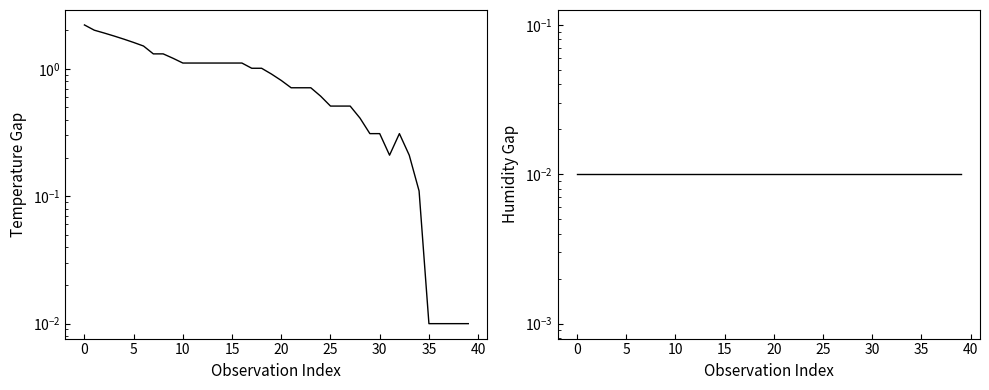

The humidity series shows 0.0 at 0. True or false?

False